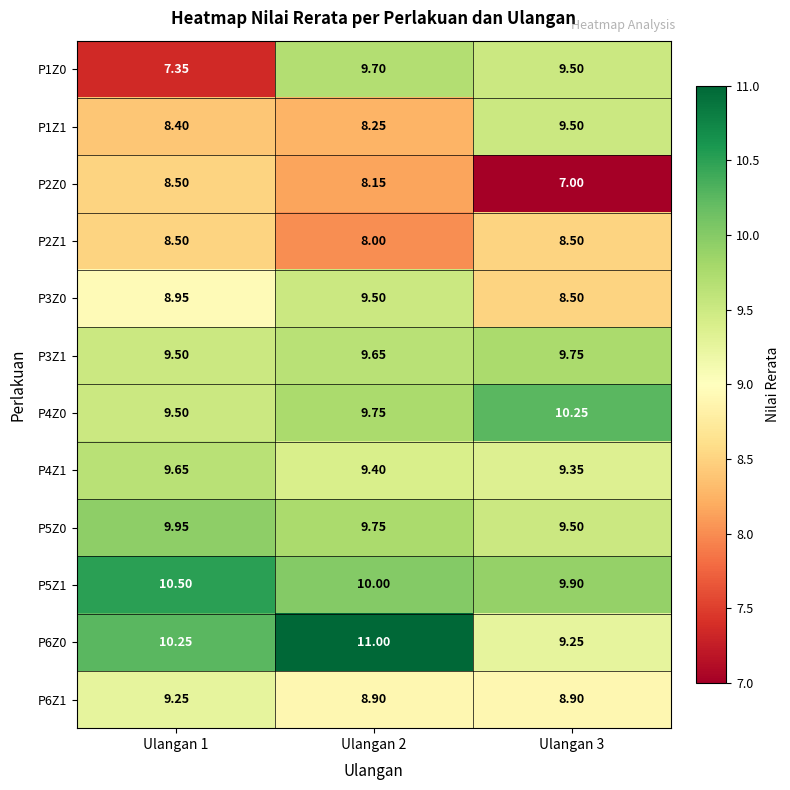

How many categories are shown in the chart?

3